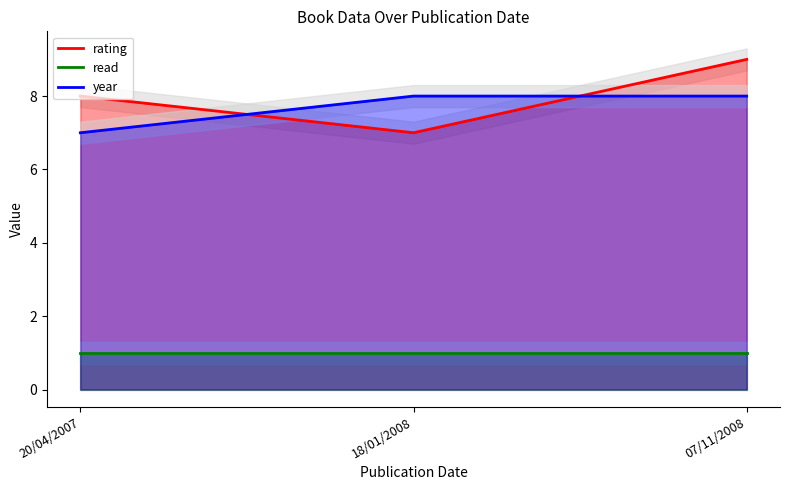

How many series are shown in this chart?

3